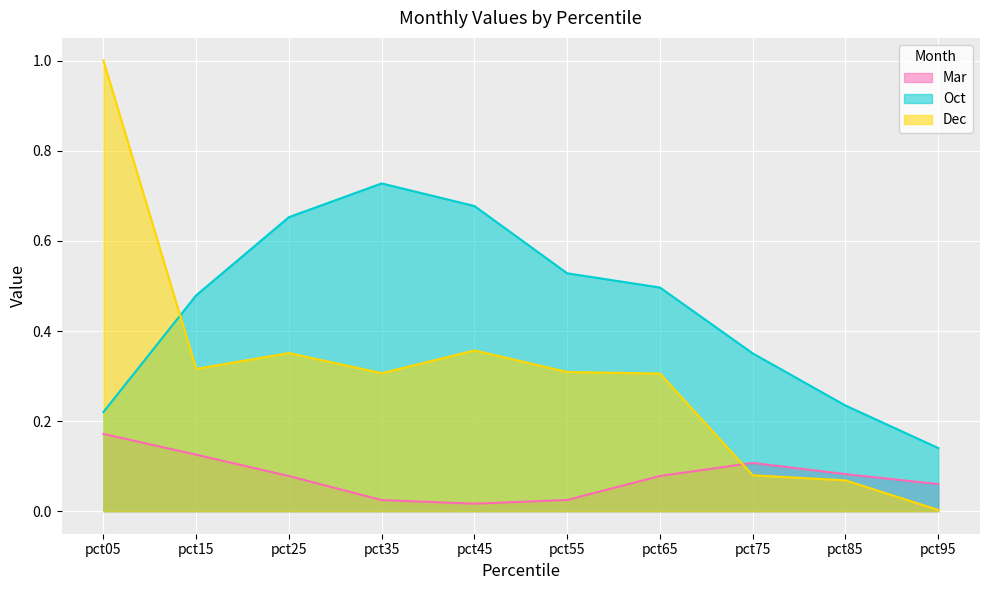

Which series has the largest range (max minus min)?

Dec